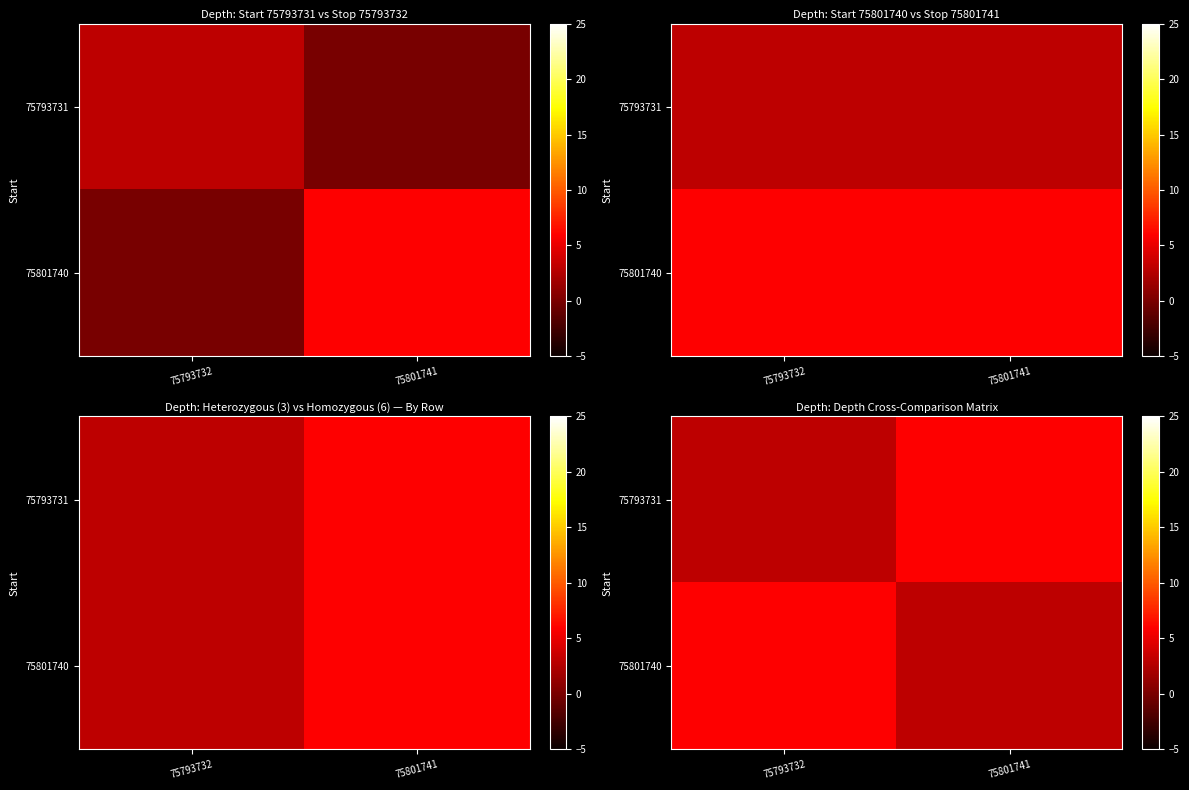

What is the greatest value displayed?

6